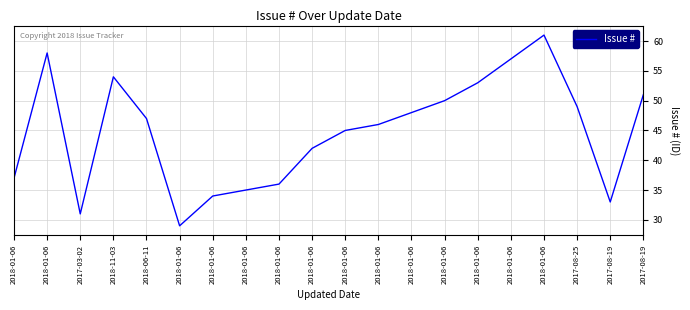

How many series are shown in this chart?

1